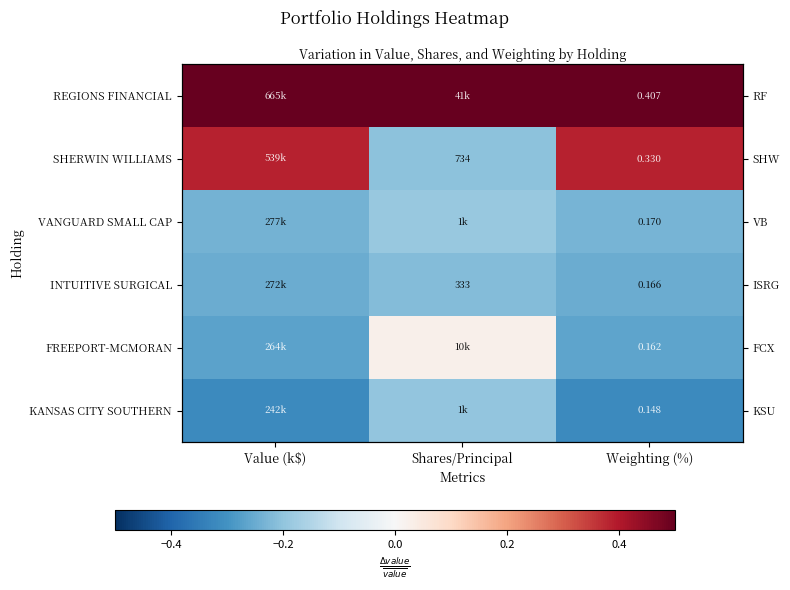

Which series has the largest range (max minus min)?

SHERWIN WILLIAMS